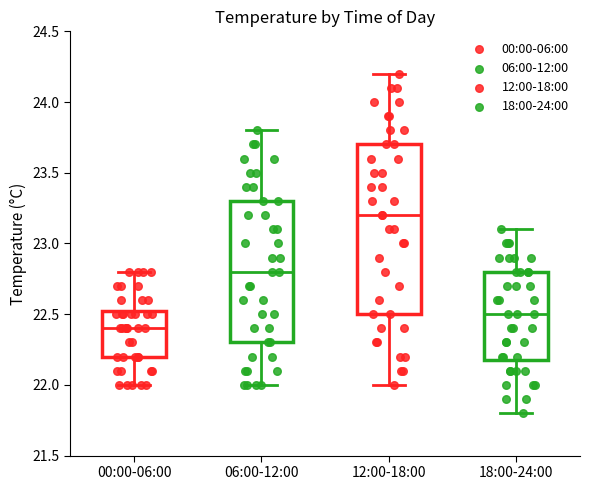

Reading left to right, transcribe this box plot: for each box, give where its median line is, the range the box spans, and where its two whiskers end, as read against the y-axis. The values are not printed on the chart, so give them approximately, as read against the axis.

00:00-06:00: median 22.40, box 22.20 to 22.55, whiskers 22.00 to 22.80
06:00-12:00: median 22.80, box 22.30 to 23.30, whiskers 22.00 to 23.80
12:00-18:00: median 23.20, box 22.50 to 23.70, whiskers 22.00 to 24.20
18:00-24:00: median 22.50, box 22.20 to 22.80, whiskers 21.80 to 23.10